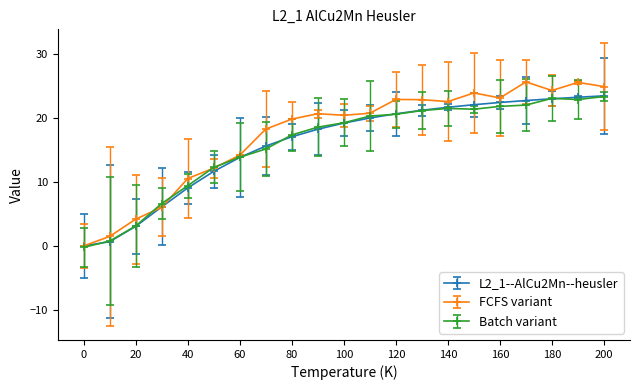

Count the number of categories in the chart.

21